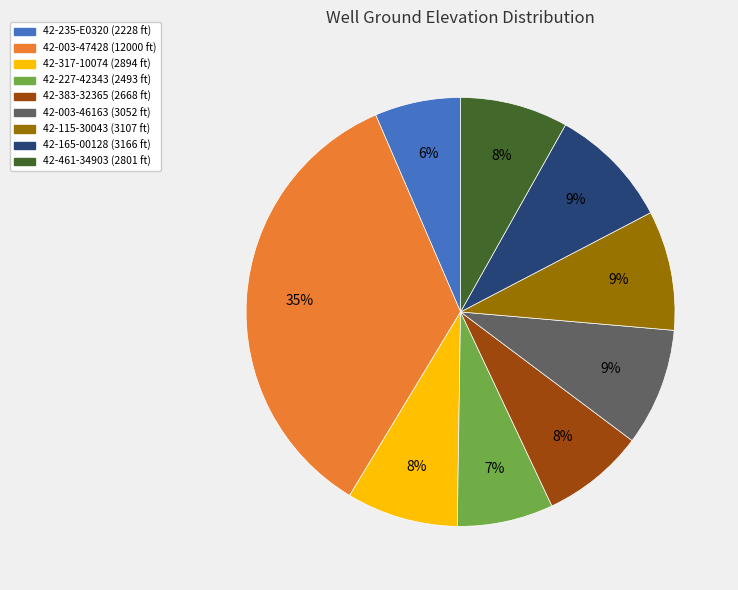

What percentage is the 42-165-00128 slice, to the nearest percent?

9%